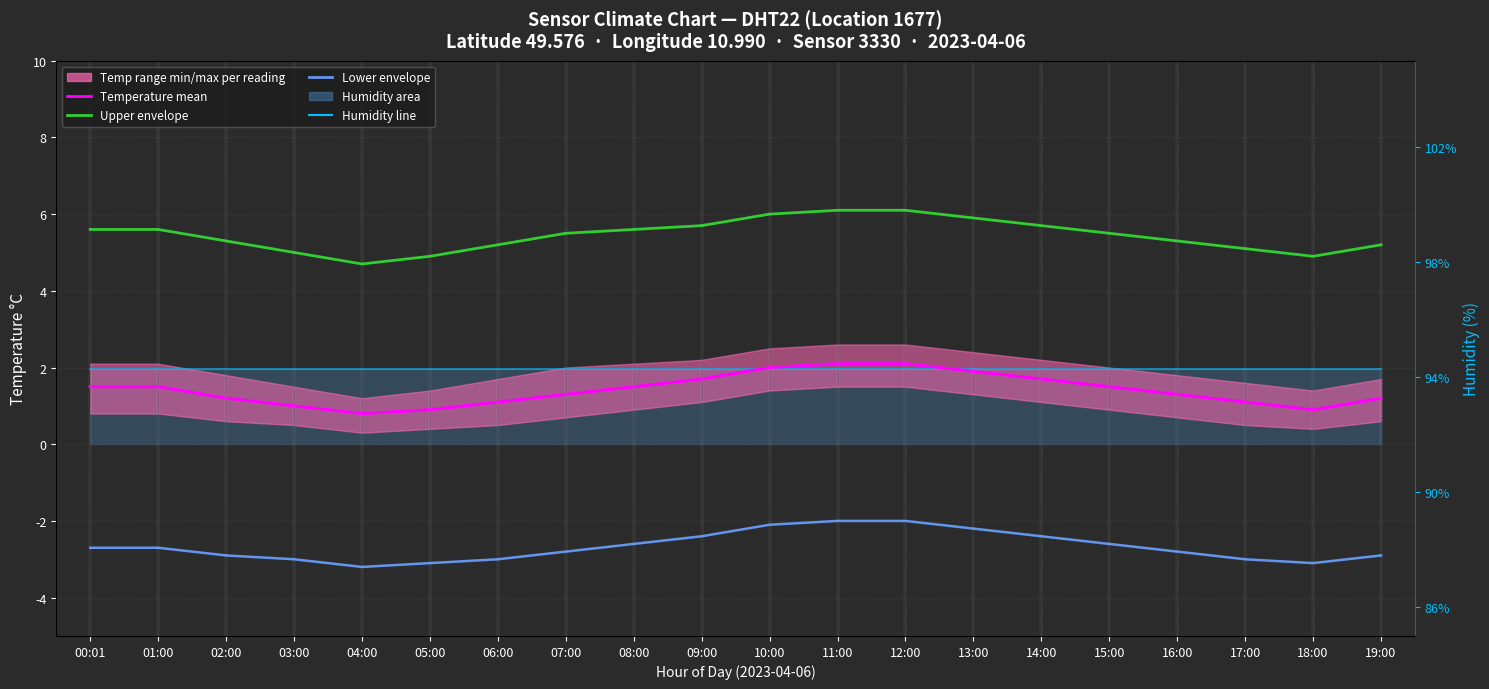

Reading left to right, extract all data points from this chart.

humidity (line): 00:01=2.0	01:00=2.0	02:00=2.0	03:00=2.0	04:00=2.0	05:00=2.0	06:00=2.0	07:00=2.0	08:00=2.0	09:00=2.0	10:00=2.0	11:00=2.0	12:00=2.0	13:00=2.0	14:00=2.0	15:00=2.0	16:00=2.0	17:00=2.0	18:00=2.0	19:00=2.0
temperature: 00:01=1.5	01:00=1.5	02:00=1.2	03:00=1.0	04:00=0.8	05:00=0.9	06:00=1.1	07:00=1.3	08:00=1.5	09:00=1.7	10:00=2.0	11:00=2.1	12:00=2.1	13:00=1.9	14:00=1.7	15:00=1.5	16:00=1.3	17:00=1.1	18:00=0.9	19:00=1.2
temp upper envelope: 00:01=5.6	01:00=5.6	02:00=5.3	03:00=5.0	04:00=4.7	05:00=4.9	06:00=5.2	07:00=5.5	08:00=5.6	09:00=5.7	10:00=6.0	11:00=6.1	12:00=6.1	13:00=5.9	14:00=5.7	15:00=5.5	16:00=5.3	17:00=5.1	18:00=4.9	19:00=5.2
temp lower envelope: 00:01=-2.7	01:00=-2.7	02:00=-2.9	03:00=-3.0	04:00=-3.2	05:00=-3.1	06:00=-3.0	07:00=-2.8	08:00=-2.6	09:00=-2.4	10:00=-2.1	11:00=-2.0	12:00=-2.0	13:00=-2.2	14:00=-2.4	15:00=-2.6	16:00=-2.8	17:00=-3.0	18:00=-3.1	19:00=-2.9